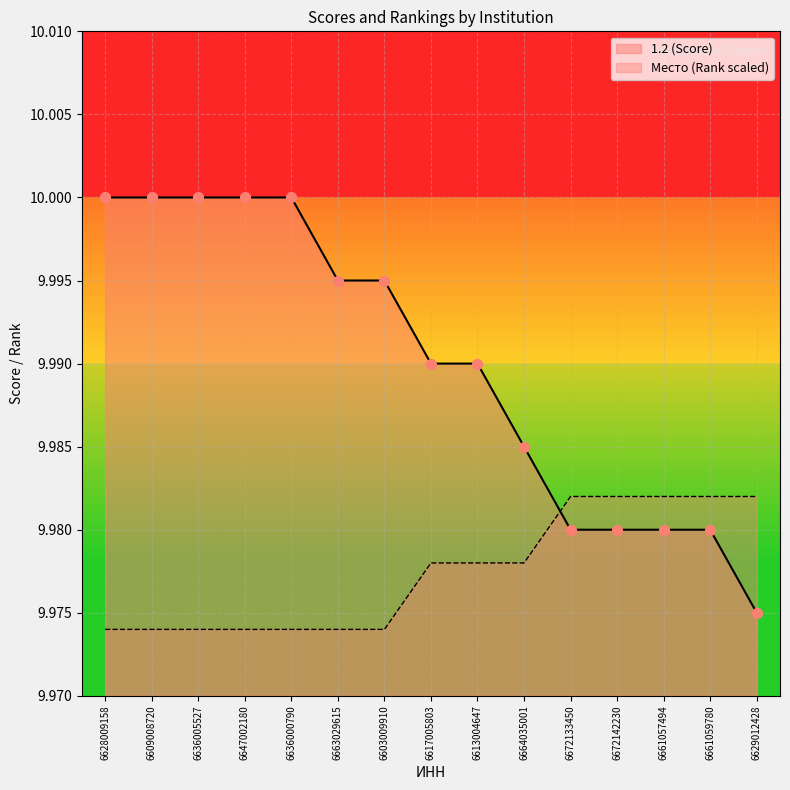

Which series reaches the minimum Y coordinate?

Место